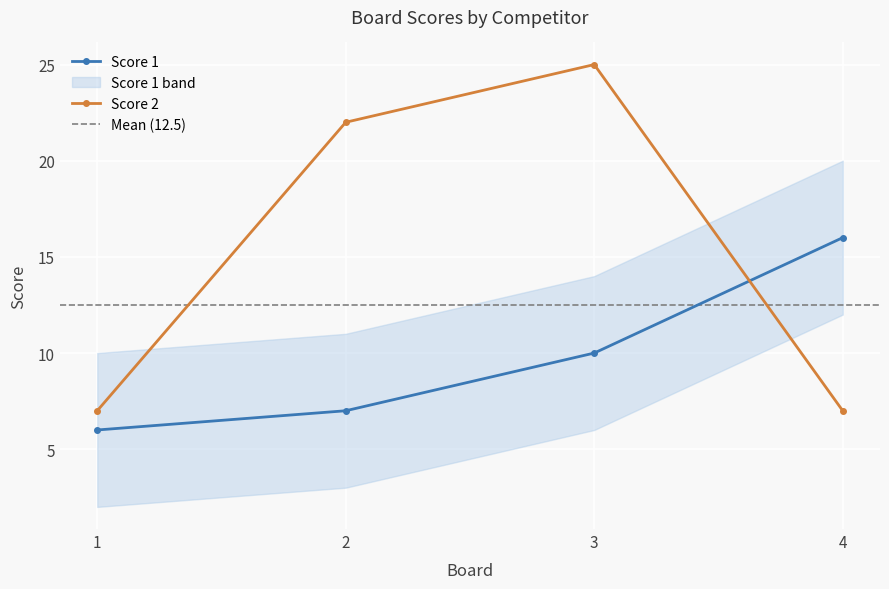

Reading right to left, transcribe all the data shown in this chart.

Score 1: 16	10	7	6
Score 2: 7	25	22	7